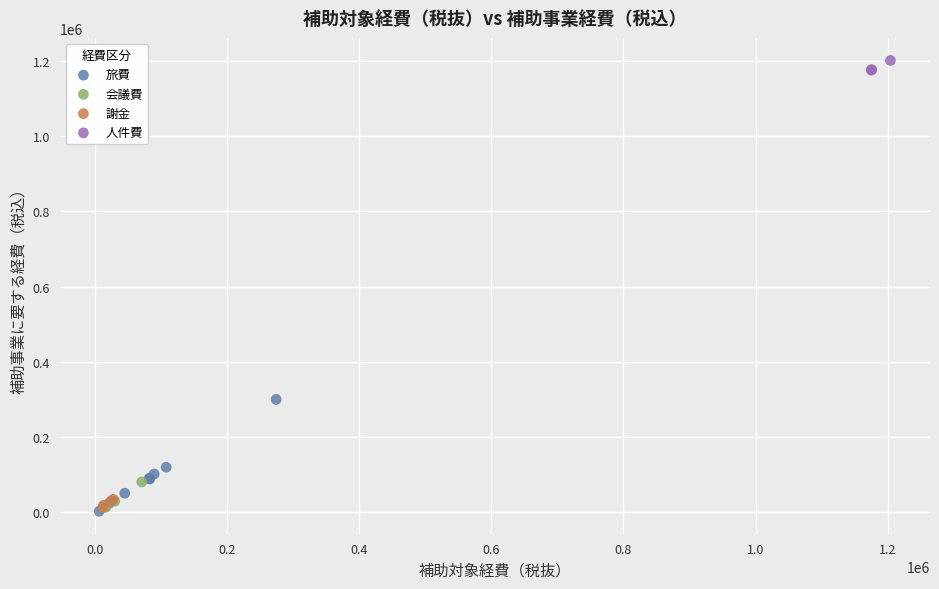

Which series has the widest spread of Y values?

旅費